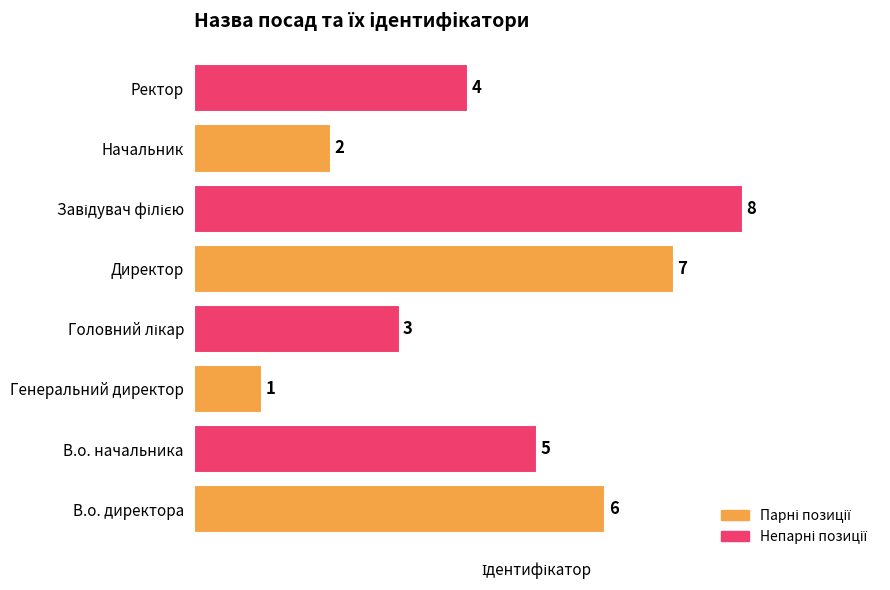

What is the change in value from В.о. директора to Директор?

+1